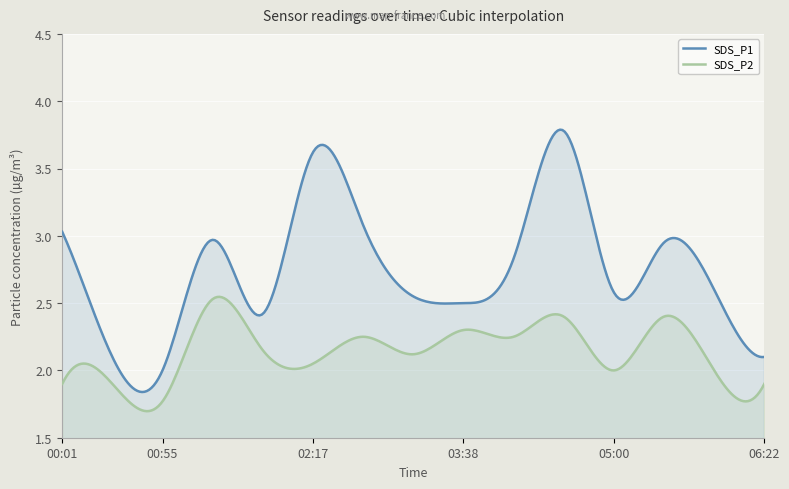

Which label corresponds to the largest value in the chart?

04:33